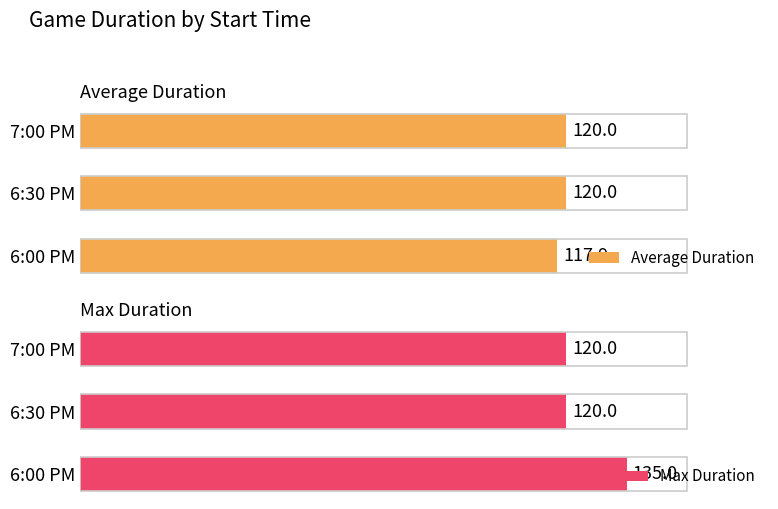

How many distinct data groups are displayed?

2